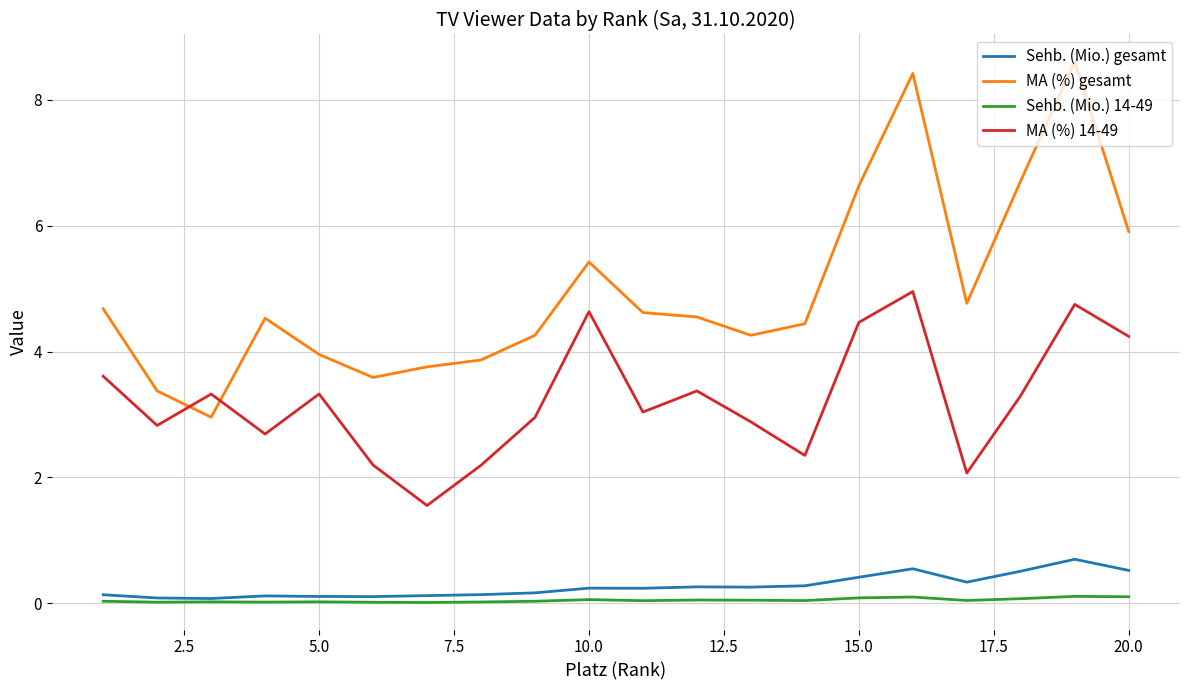

Count the Sehb. (Mio.) 14-49 values in the range 0 to 1.

20